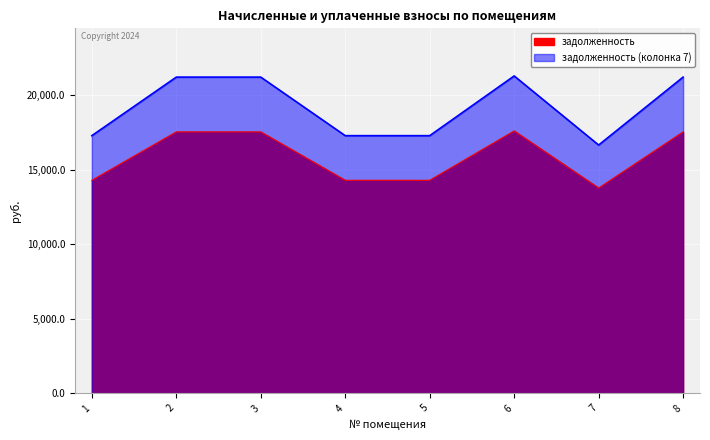

What is the sum of all задолженность (колонка 7) values?

153458.9